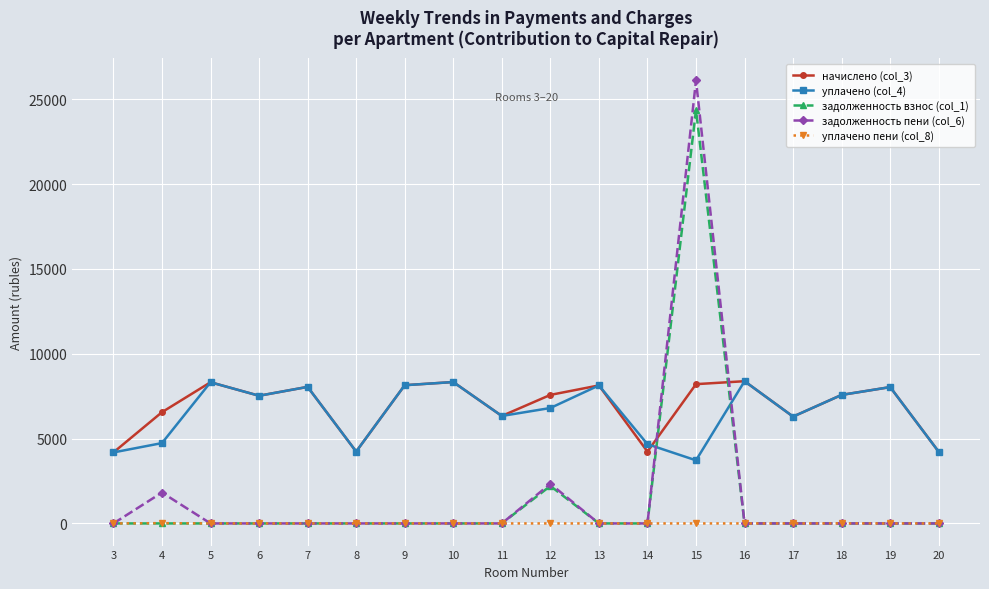

Which series has the largest range (max minus min)?

задолженность пени (col_6)